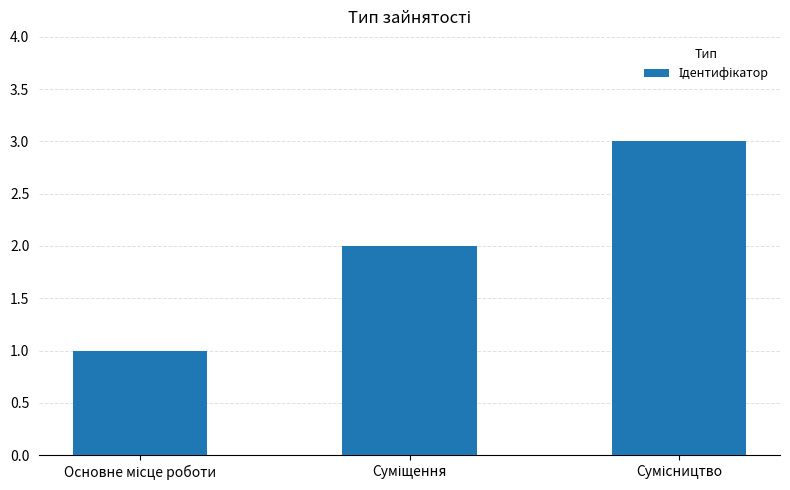

How many values are below 2?

1